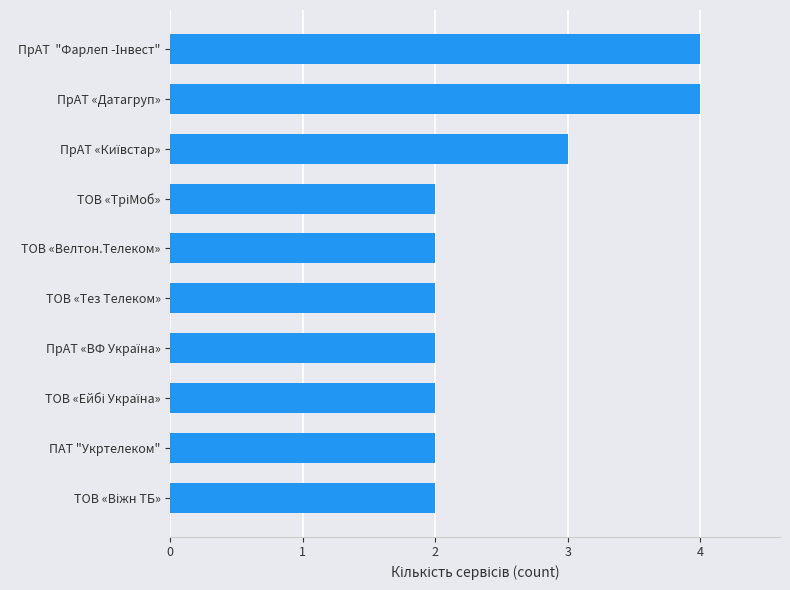

The value at ТОВ «Тез Телеком» is 2. True or false?

True